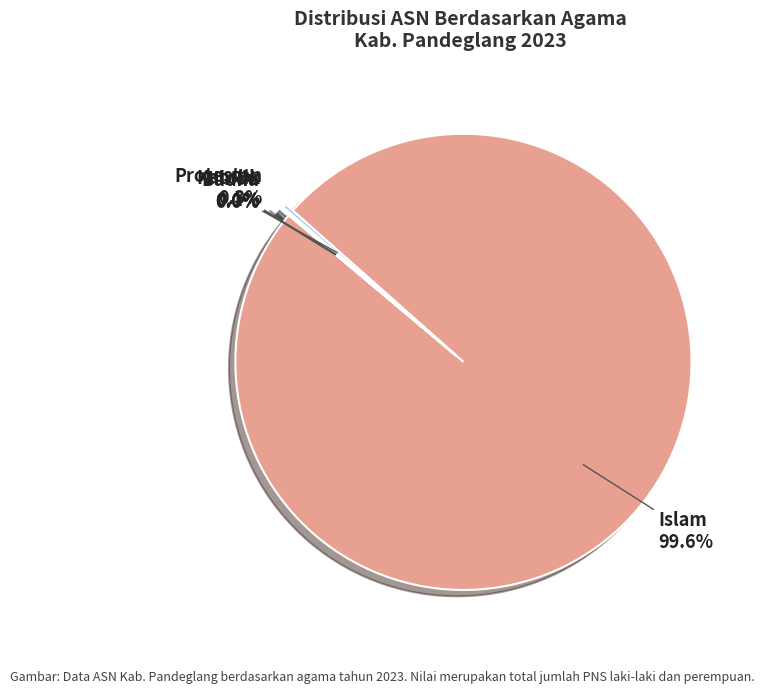

What is the largest slice in the pie chart?

Islam